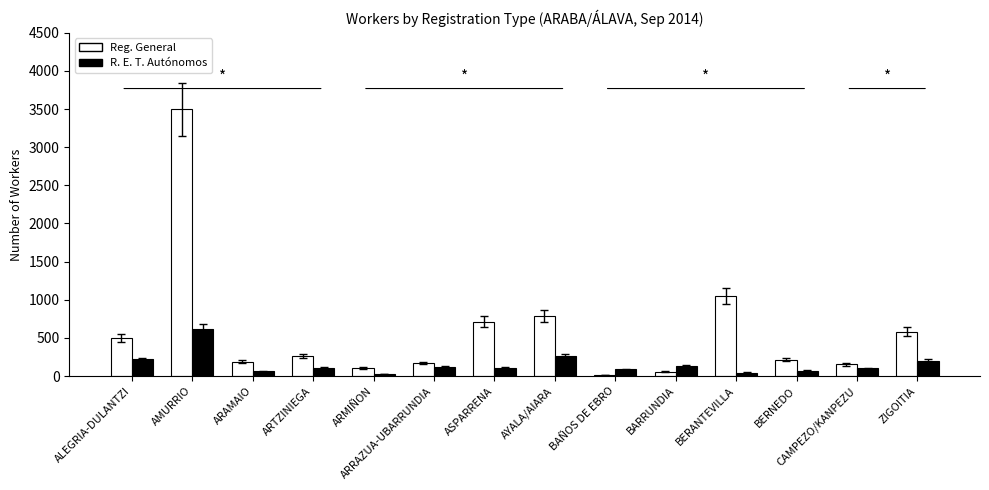

What is the sum of the Reg. General values at BARRUNDIA and AMURRIO?

3552